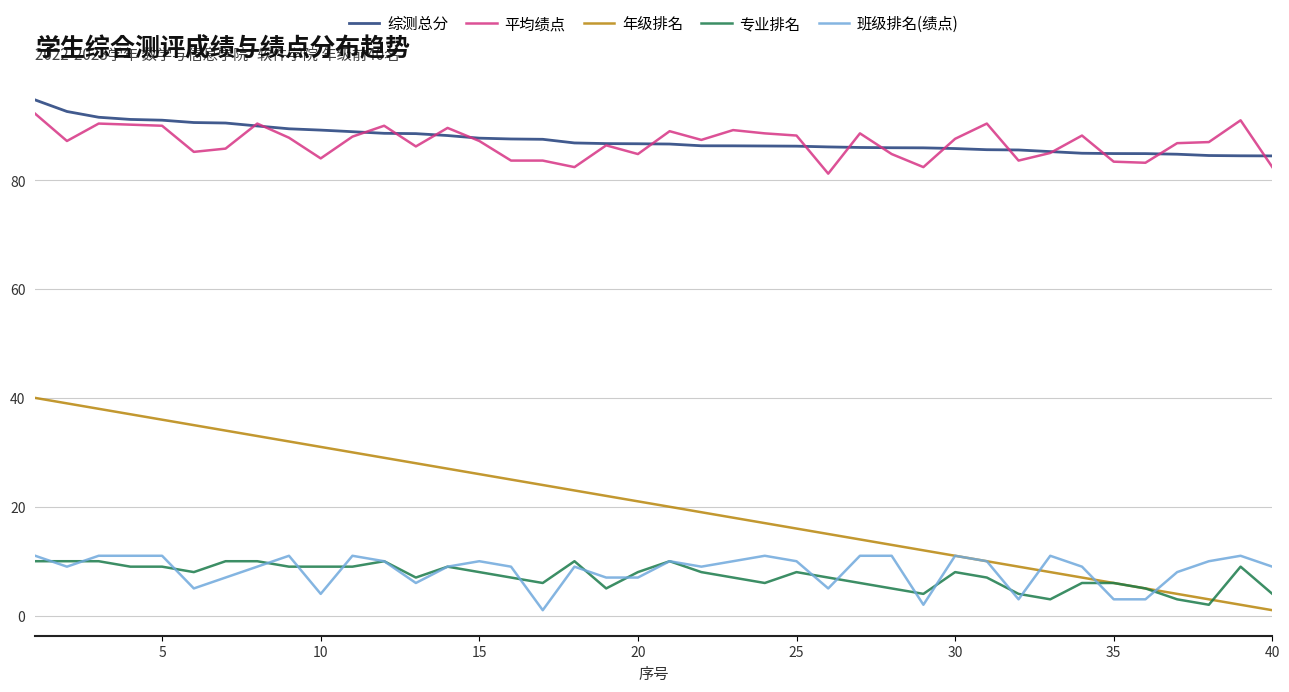

What is the minimum value for 班级排名(绩点)?

1.0